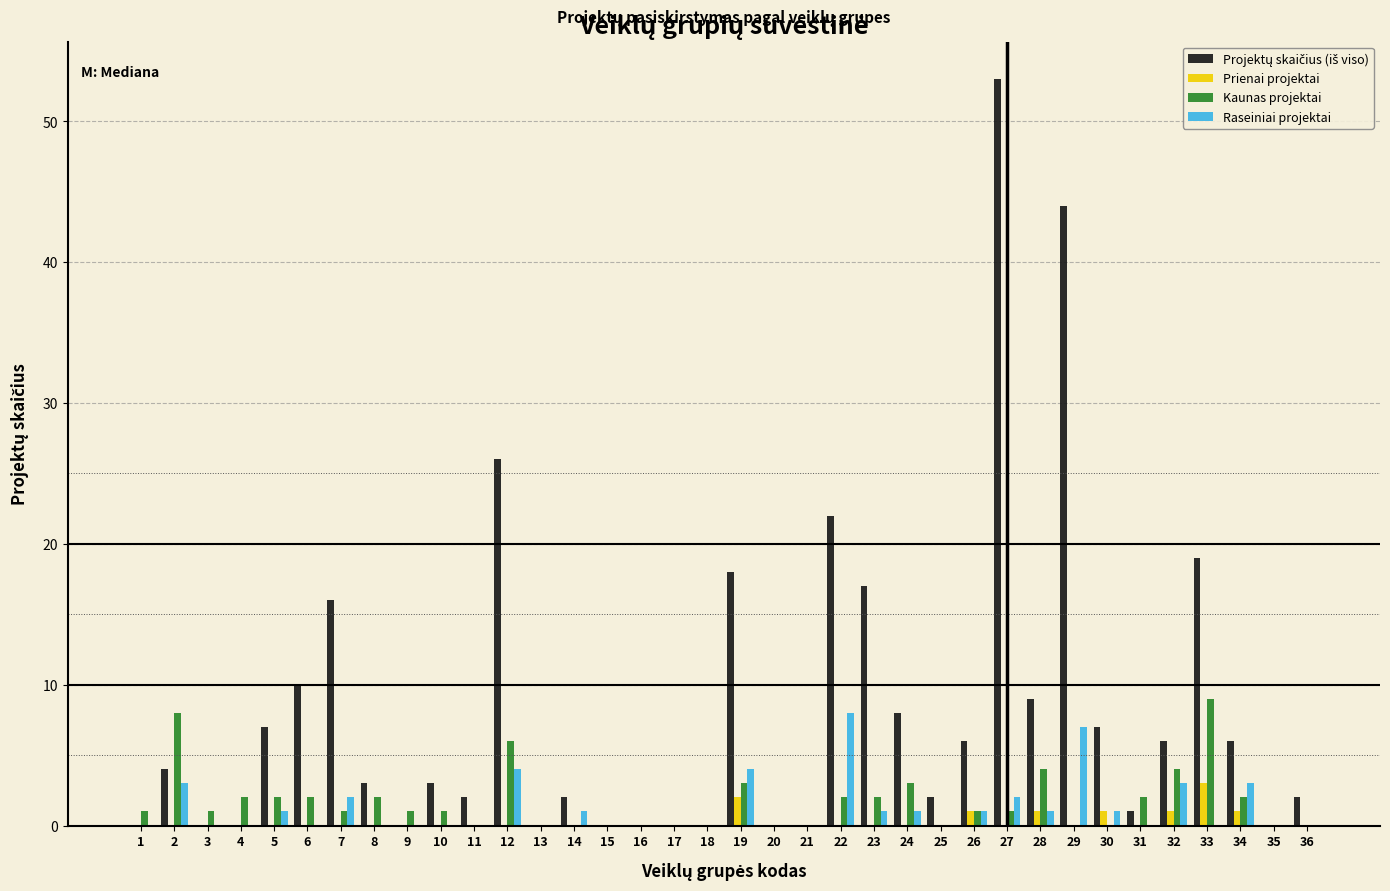

Which category has the highest value across all series?

27